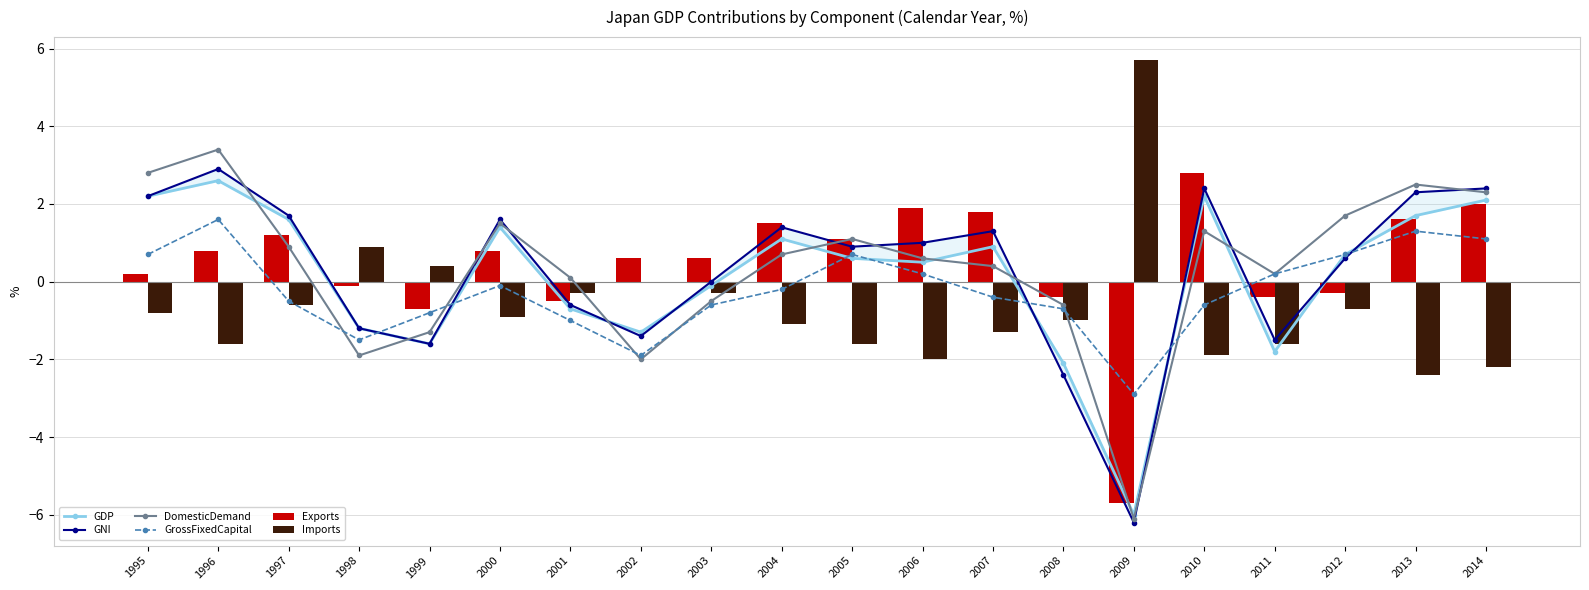

Reading left to right, transcribe all the data shown in this chart.

GDP: 2.2	2.6	1.6	-1.2	-1.6	1.4	-0.7	-1.3	-0.1	1.1	0.6	0.5	0.9	-2.1	-6.0	2.2	-1.8	0.7	1.7	2.1
GNI: 2.2	2.9	1.7	-1.2	-1.6	1.6	-0.6	-1.4	0.0	1.4	0.9	1.0	1.3	-2.4	-6.2	2.4	-1.5	0.6	2.3	2.4
DomesticDemand: 2.8	3.4	0.9	-1.9	-1.3	1.5	0.1	-2.0	-0.5	0.7	1.1	0.6	0.4	-0.6	-6.1	1.3	0.2	1.7	2.5	2.3
GrossFixedCapital: 0.7	1.6	-0.5	-1.5	-0.8	-0.1	-1.0	-1.9	-0.6	-0.2	0.7	0.2	-0.4	-0.7	-2.9	-0.6	0.2	0.7	1.3	1.1
Exports: 0.2	0.8	1.2	-0.1	-0.7	0.8	-0.5	0.6	0.6	1.5	1.1	1.9	1.8	-0.4	-5.7	2.8	-0.4	-0.3	1.6	2.0
Imports: -0.8	-1.6	-0.6	0.9	0.4	-0.9	-0.3	0.0	-0.3	-1.1	-1.6	-2.0	-1.3	-1.0	5.7	-1.9	-1.6	-0.7	-2.4	-2.2